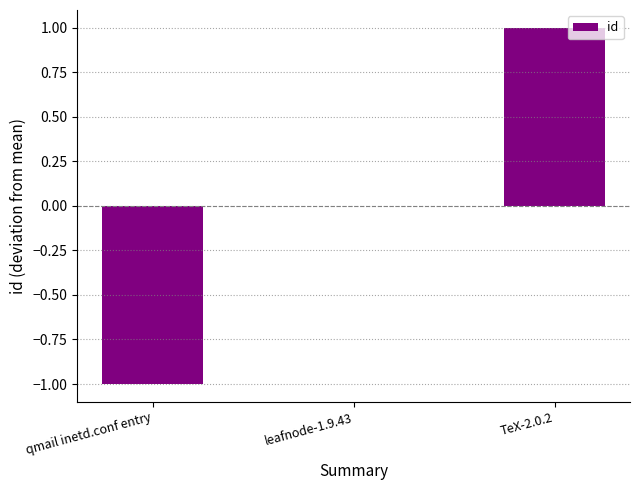

Reading right to left, extract all data points from this chart.

TeX-2.0.2=1	leafnode-1.9.43=0	qmail inetd.conf entry=-1